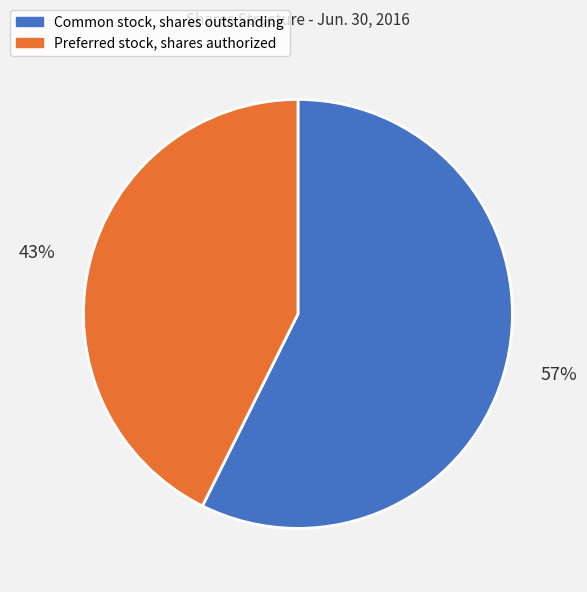

Is there any slice that represents more than half of the pie?

Yes